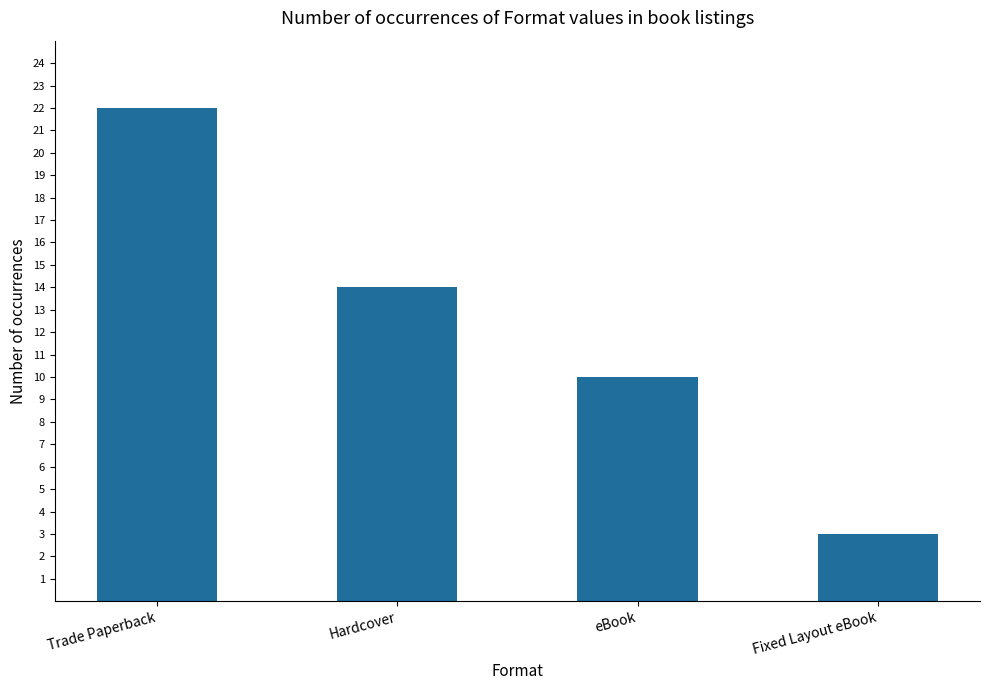

What is the average value?

12